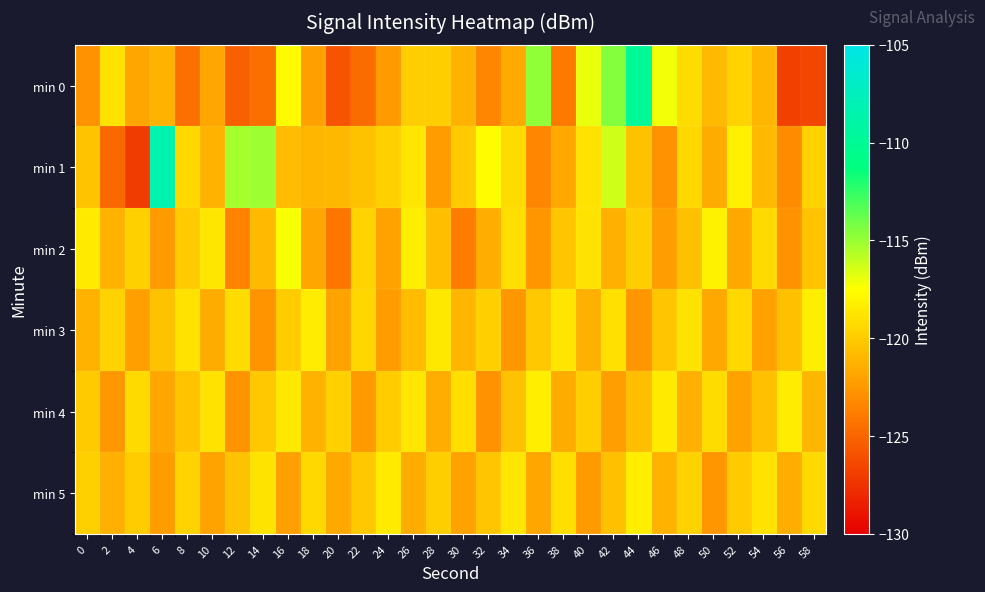

Reading left to right, what are all the values shown in this chart?

min 0: 0=-122.8	2=-118.9	4=-121.8	6=-121.2	8=-124.5	10=-121.9	12=-125.2	14=-124.6	16=-117.7	18=-122.2	20=-125.9	22=-124.7	24=-122.4	26=-119.9	28=-119.9	30=-121.2	32=-123.4	34=-121.7	36=-114.8	38=-124.0	40=-117.0	42=-114.5	44=-109.8	46=-117.2	48=-119.2	50=-120.9	52=-119.7	54=-121.1	56=-126.9	58=-126.5
min 1: 0=-120.4	2=-124.9	4=-127.0	6=-108.4	8=-119.4	10=-121.2	12=-115.3	14=-115.1	16=-120.8	18=-121.1	20=-121.0	22=-120.5	24=-119.8	26=-118.7	28=-122.3	30=-120.1	32=-117.6	34=-119.2	36=-123.4	38=-121.7	40=-118.9	42=-116.3	44=-120.5	46=-122.8	48=-119.4	50=-121.6	52=-118.2	54=-120.9	56=-123.1	58=-119.7
min 2: 0=-118.5	2=-121.2	4=-119.8	6=-122.4	8=-120.1	10=-118.7	12=-123.5	14=-120.9	16=-117.4	18=-121.8	20=-124.2	22=-119.6	24=-122.0	26=-118.3	28=-120.7	30=-123.9	32=-121.5	34=-119.1	36=-122.6	38=-120.3	40=-118.8	42=-121.4	44=-119.9	46=-122.2	48=-120.6	50=-118.1	52=-121.7	54=-119.3	56=-122.8	58=-120.4
min 3: 0=-121.3	2=-119.7	4=-122.1	6=-120.5	8=-118.9	10=-121.6	12=-119.2	14=-122.7	16=-120.0	18=-118.4	20=-121.9	22=-119.5	24=-122.3	26=-120.8	28=-118.6	30=-121.1	32=-119.8	34=-122.5	36=-120.2	38=-118.7	40=-121.4	42=-119.0	44=-122.6	46=-120.3	48=-118.8	50=-121.7	52=-119.4	54=-122.0	56=-120.6	58=-118.3
min 4: 0=-120.1	2=-122.5	4=-119.3	6=-121.8	8=-120.4	10=-118.9	12=-122.7	14=-120.2	16=-118.6	18=-121.3	20=-119.8	22=-122.4	24=-120.0	26=-118.7	28=-121.5	30=-119.1	32=-122.8	34=-120.5	36=-118.3	38=-121.6	40=-119.9	42=-122.2	44=-120.7	46=-118.5	48=-121.4	50=-119.2	52=-122.0	54=-120.6	56=-118.4	58=-121.1
min 5: 0=-119.8	2=-121.4	4=-120.0	6=-122.3	8=-119.6	10=-121.9	12=-120.5	14=-118.8	16=-122.1	18=-119.4	20=-121.7	22=-120.2	24=-118.5	26=-121.6	28=-119.9	30=-122.0	32=-120.3	34=-118.7	36=-121.8	38=-119.1	40=-122.4	42=-120.6	44=-118.3	46=-121.2	48=-119.7	50=-122.6	52=-120.1	54=-118.9	56=-121.5	58=-119.3